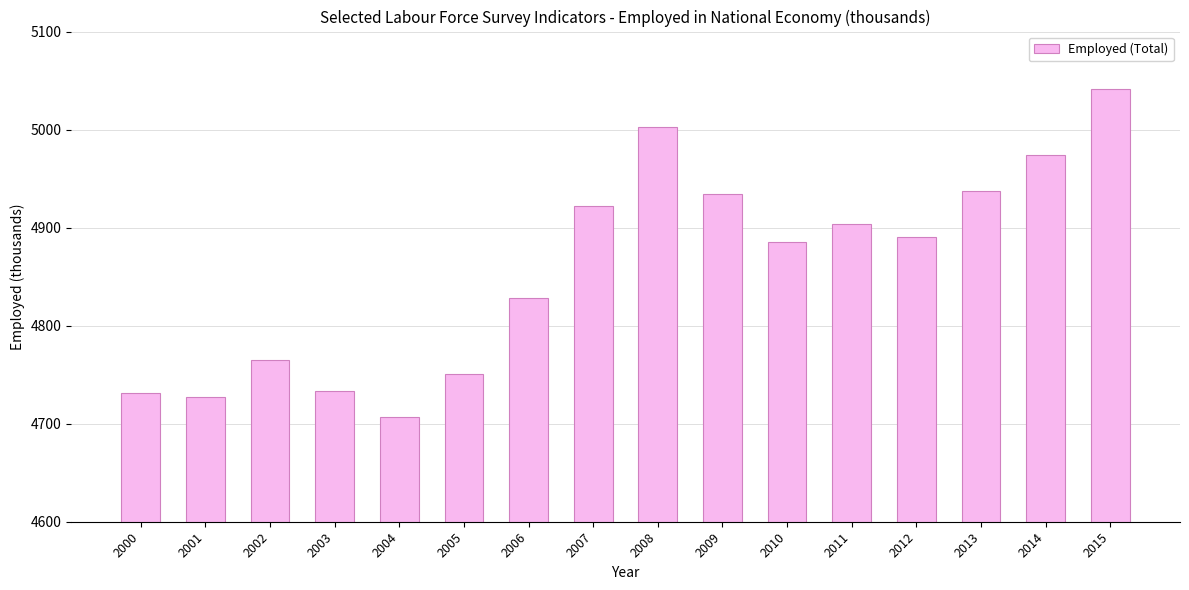

Count the number of data series in this chart.

1